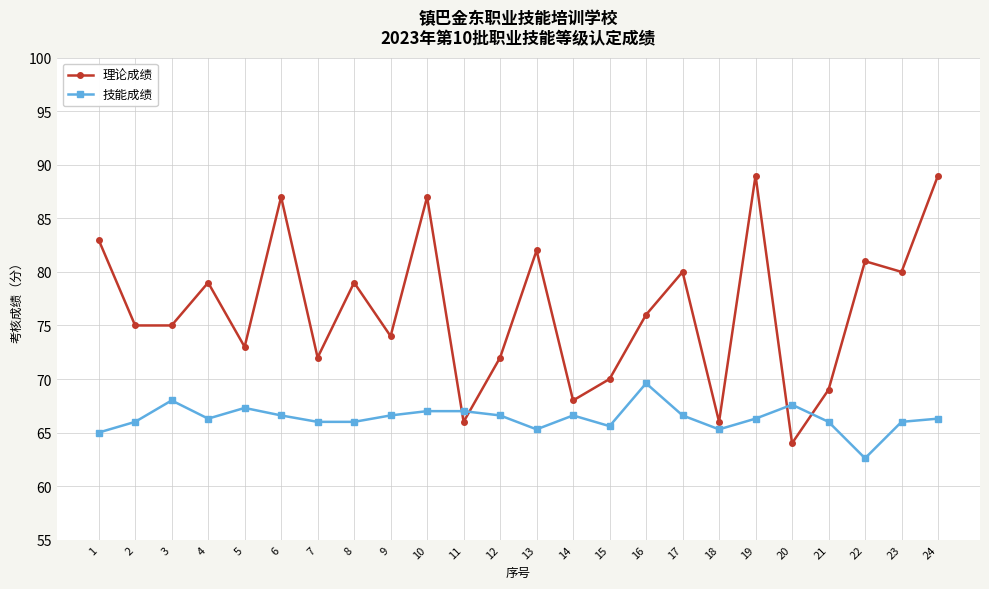

After their last crossing, which series has the higher values: 技能成绩 or 理论成绩?

理论成绩